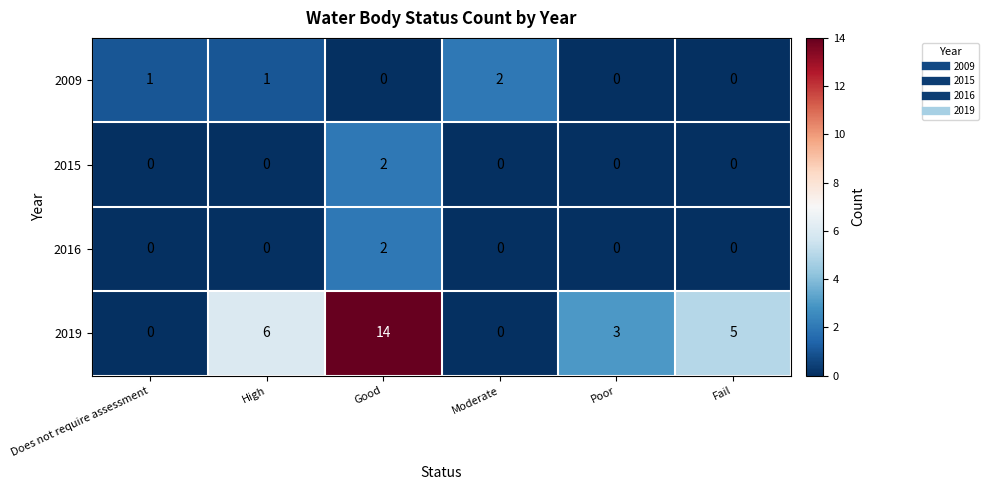

True or false: 2016 has a value of -1 at Does not require assessment.

False